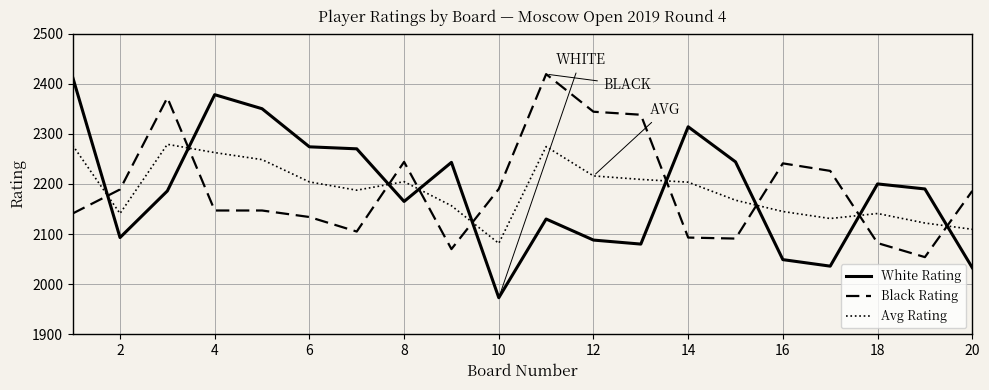

How many values in the Avg Rating series are below 2203?

10